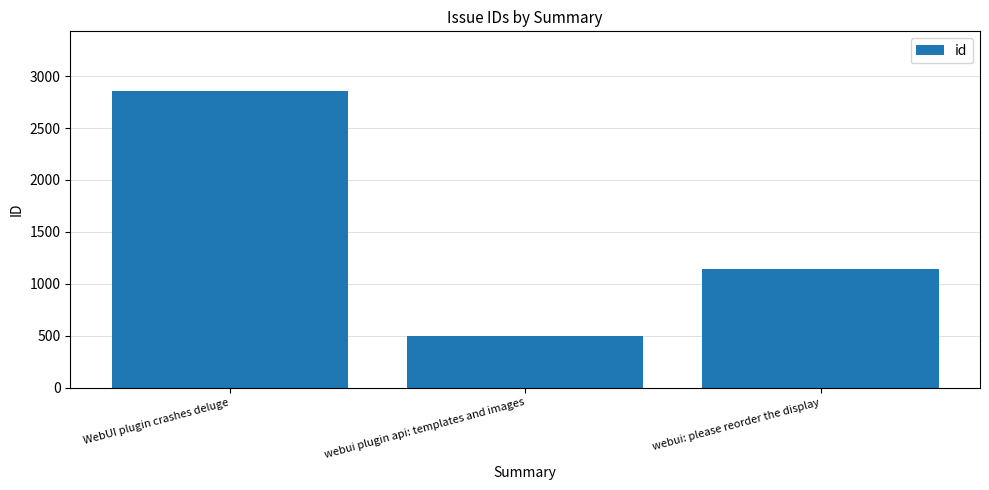

True or false: the data shows 2860 at WebUI plugin crashes deluge.

True